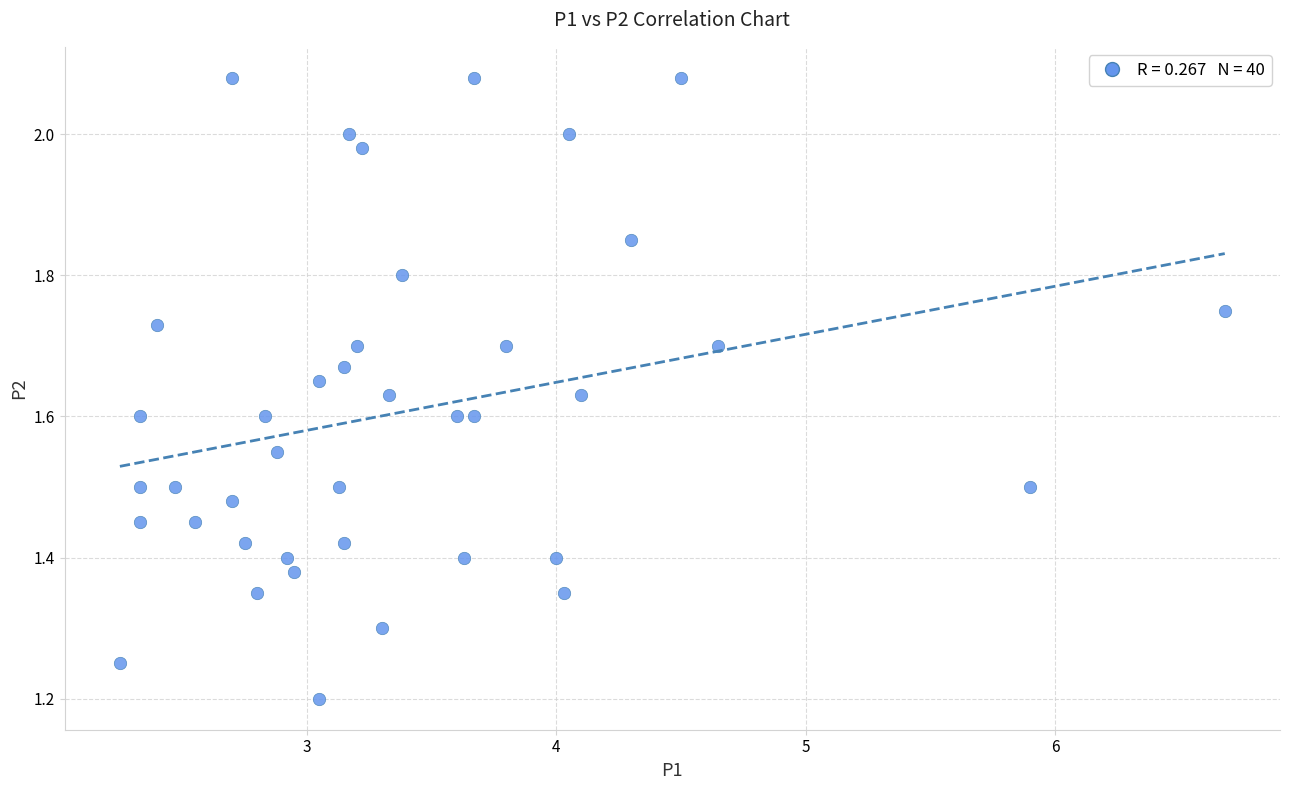

What is the range of X values (max minus min)?

4.4